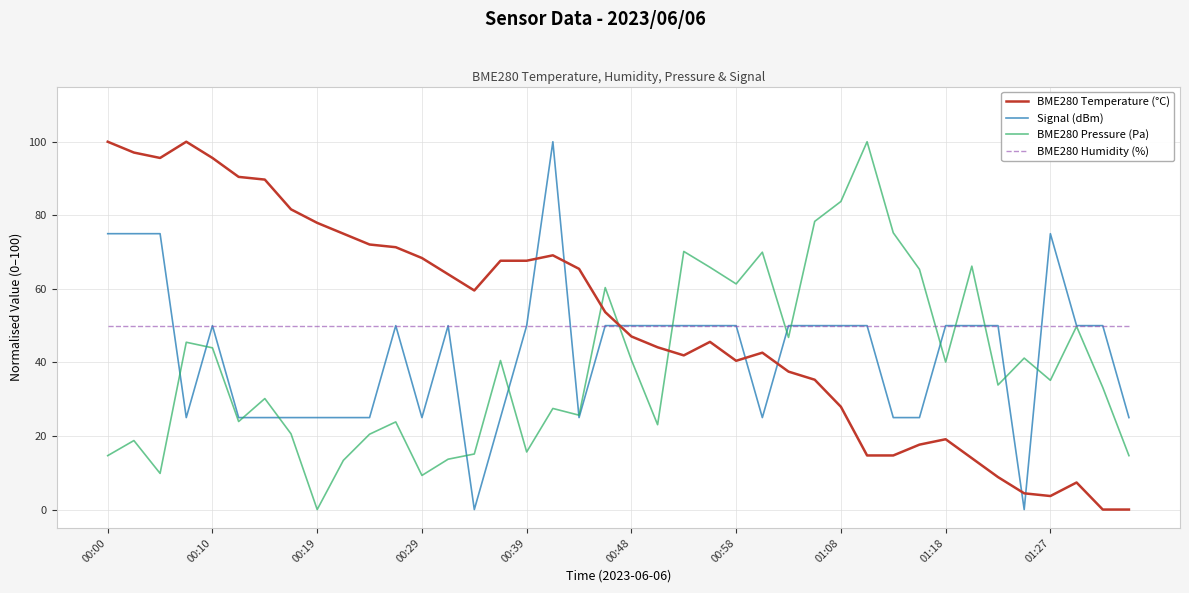

How many intersections are there between BME280 Pressure (Pa) and BME280 Temperature (°C)?

3